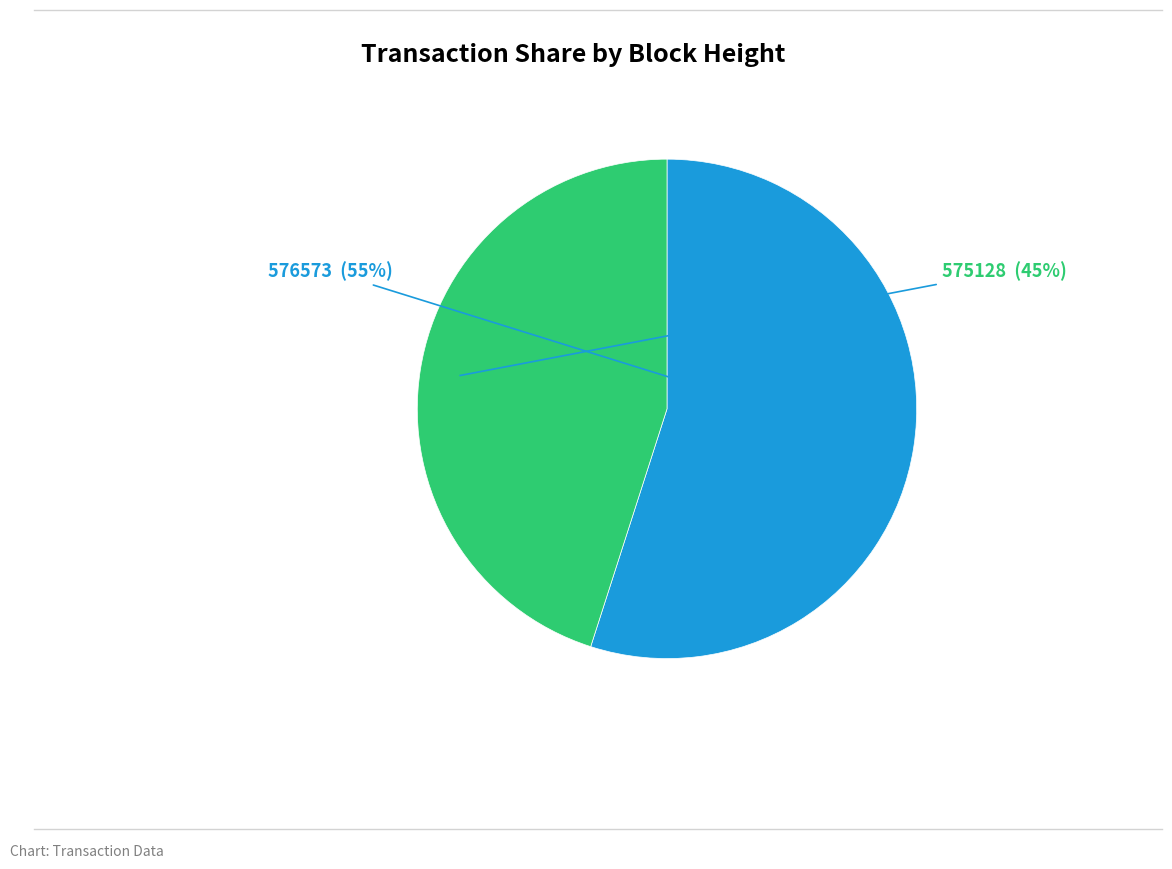

How many slices are in this pie chart?

2